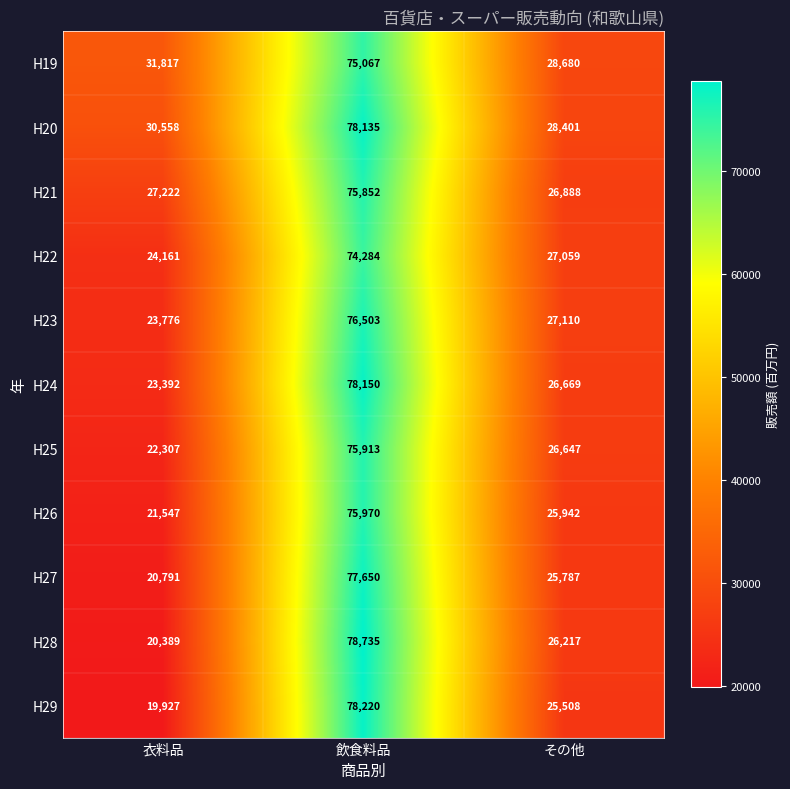

Between 飲食料品 and その他, which series saw the biggest shift?

H29